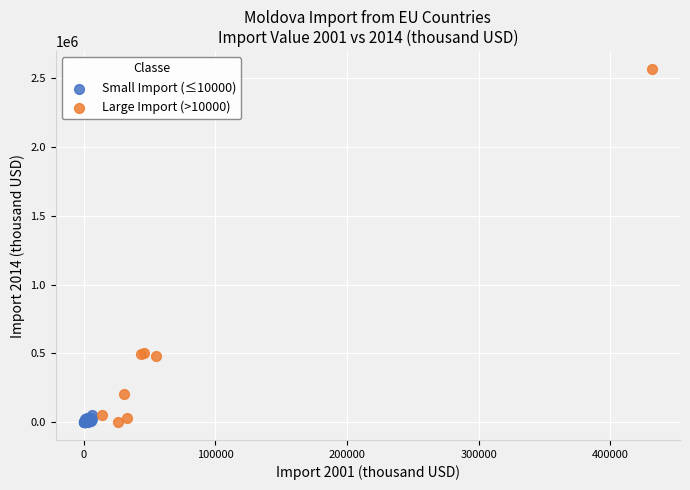

Which series has the widest spread of Y values?

Large Import (>10000)